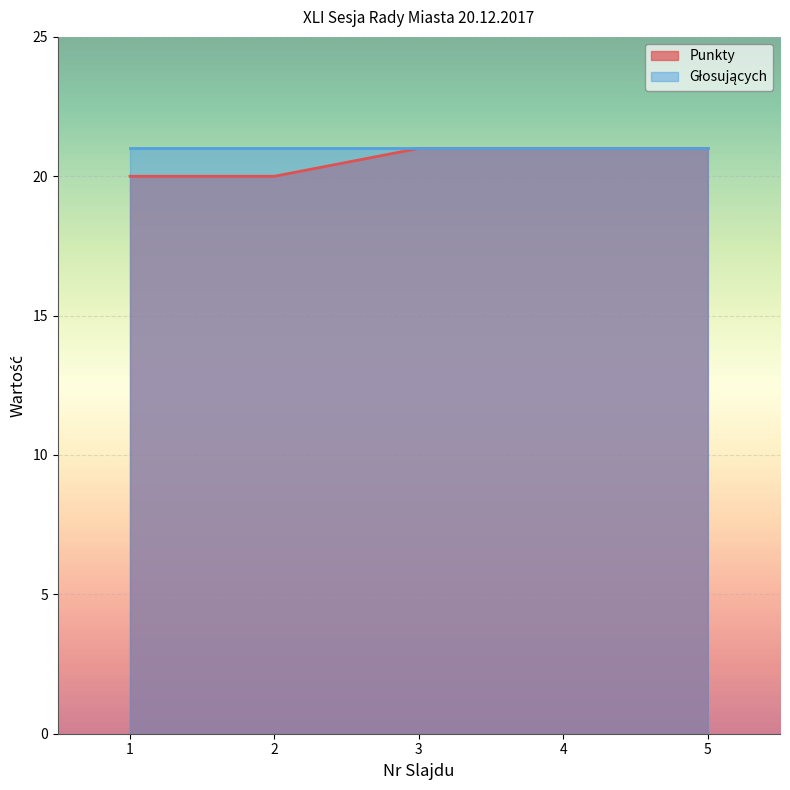

What is the change in value from 1 to 3?

+1